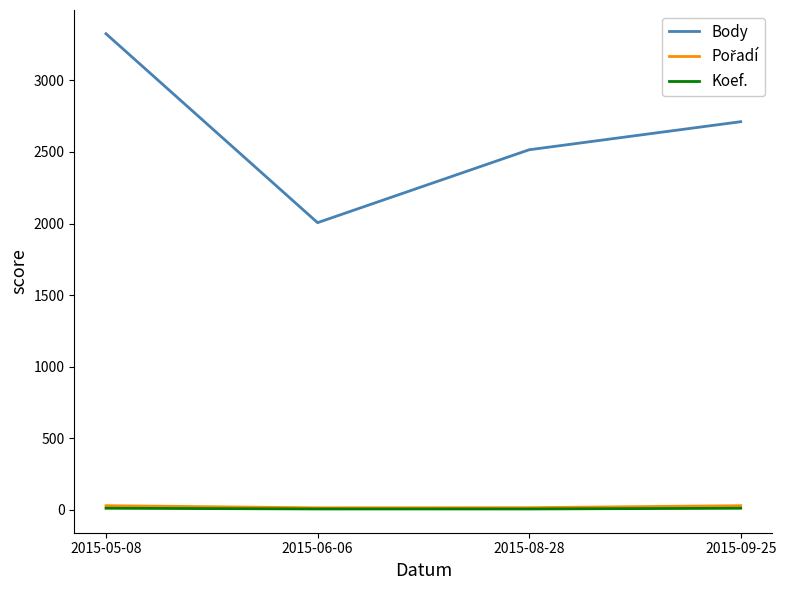

Which series has the widest spread of values?

Body